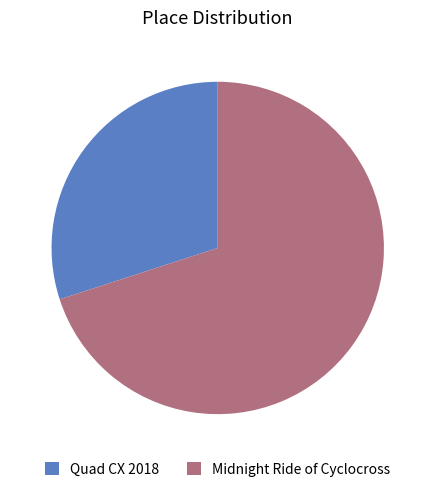

Do Quad CX 2018 and Midnight Ride of Cyclocross together represent more than half of the pie?

Yes